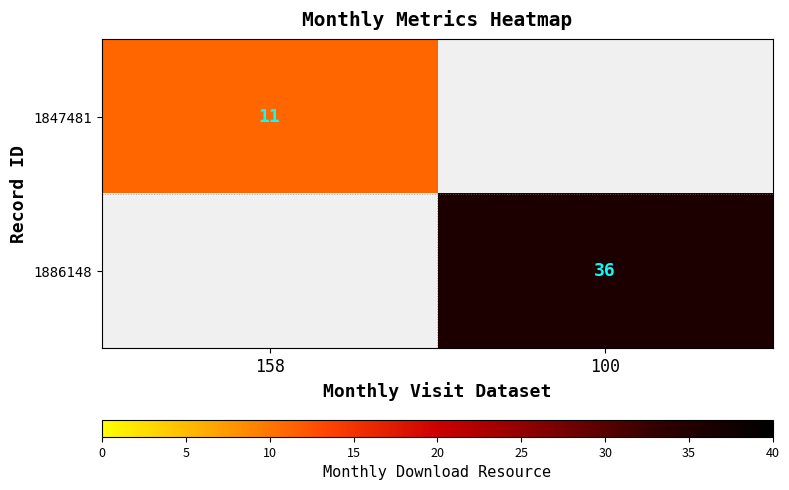

True or false: 1886148 has a value of 59 at 100.

False